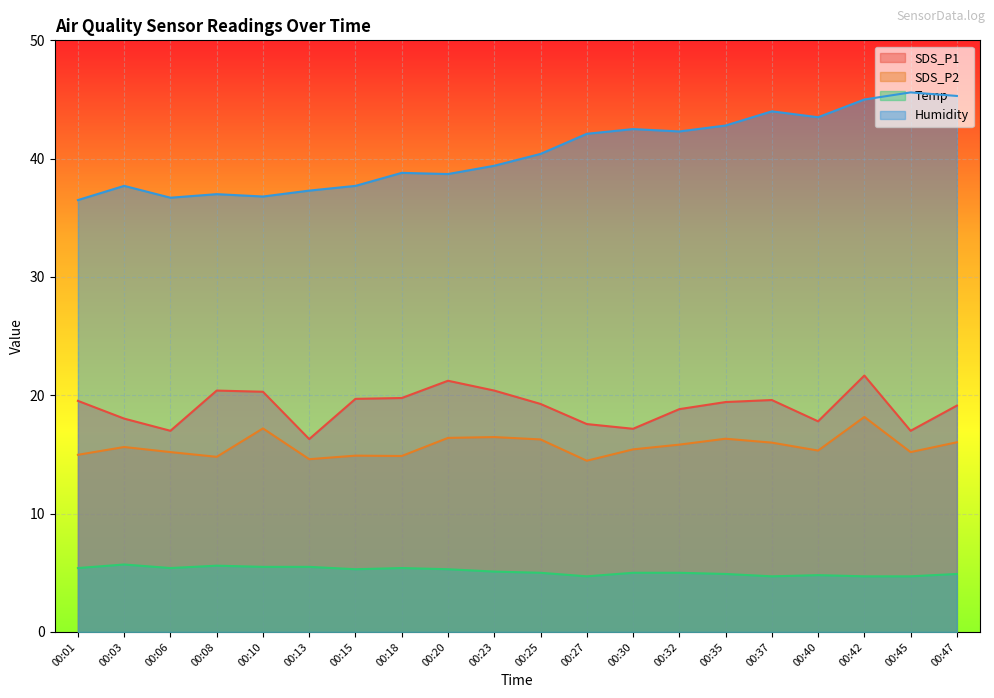

What is the difference between the SDS_P1 values at 00:45 and 00:30?

0.2